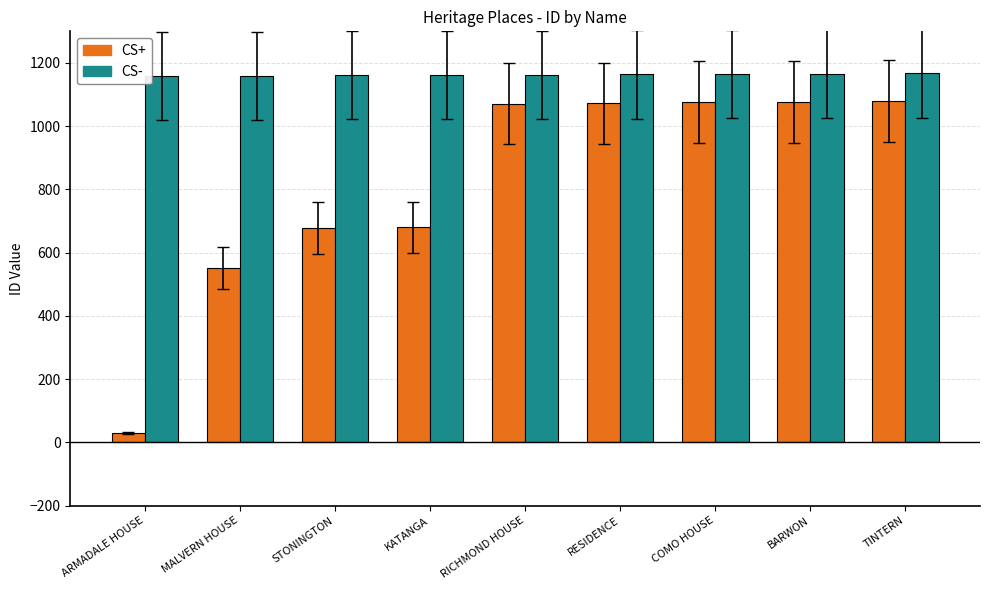

What position from the left is TINTERN?

9